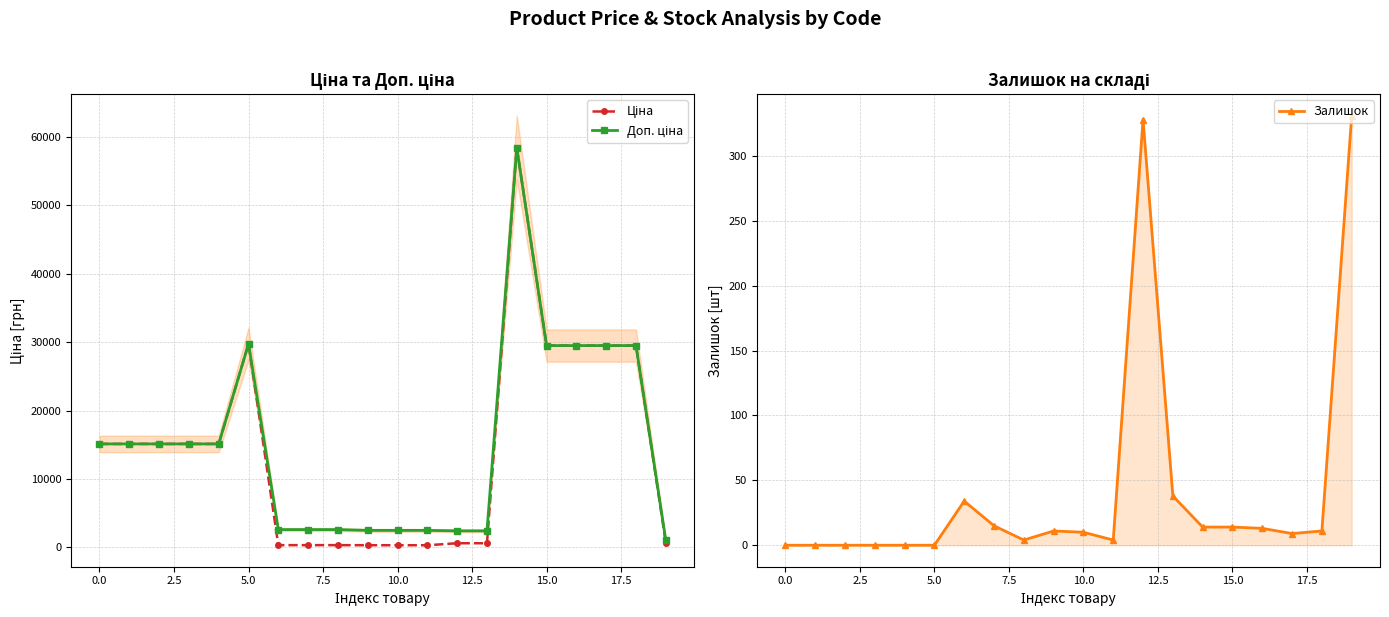

Which has a higher value, 13 or 19?

19